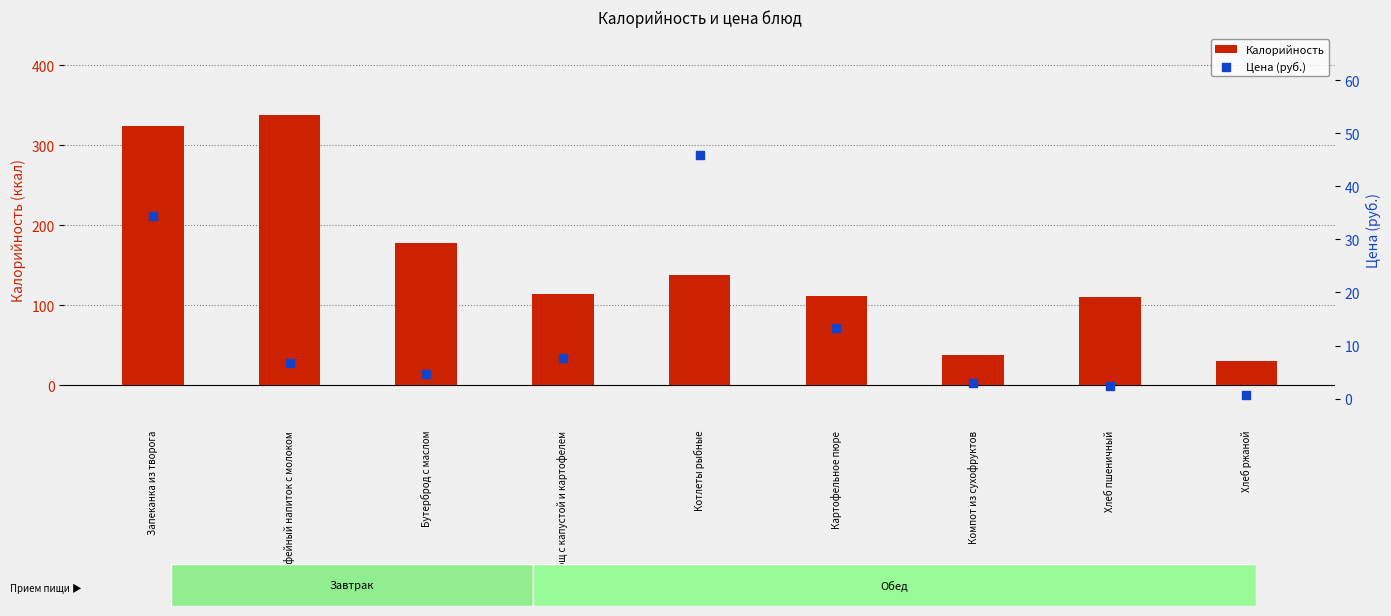

At which category is the sum across all series the highest?

Запеканка из творога